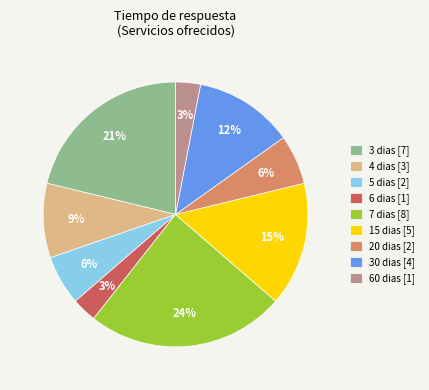

Is it true that 4 dias [3] is 1% of the pie?

False